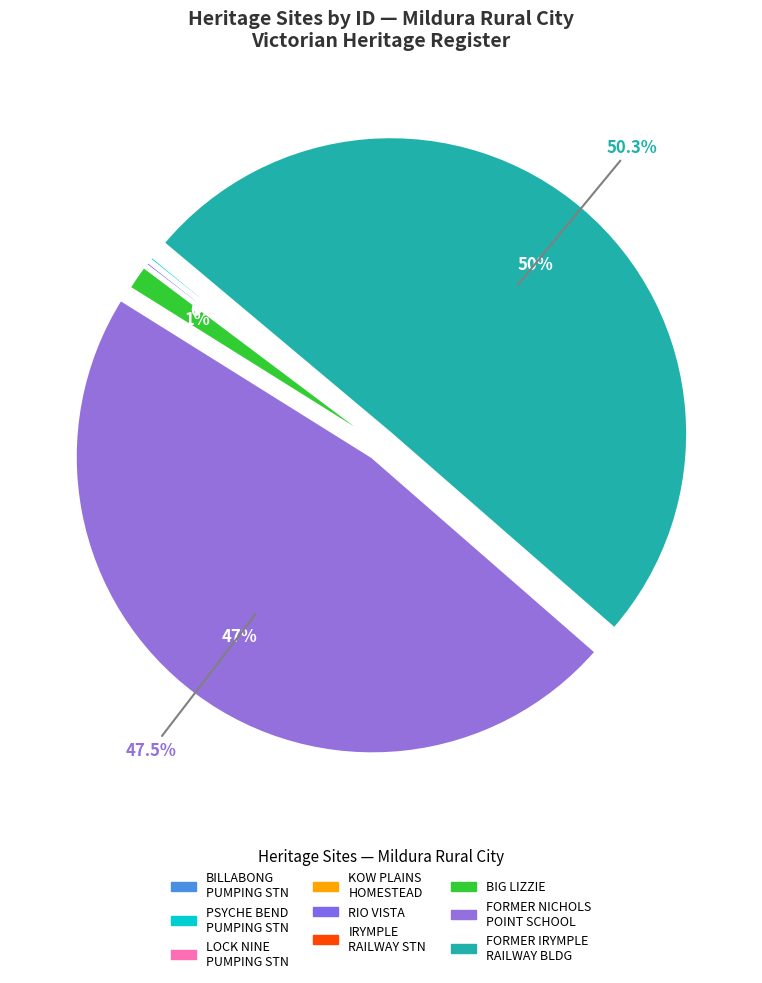

Approximately how many times larger is the value at FORMER NICHOLS POINT PRIMARY SCHOOL compared to IRYMPLE RAILWAY STATION?

329.4